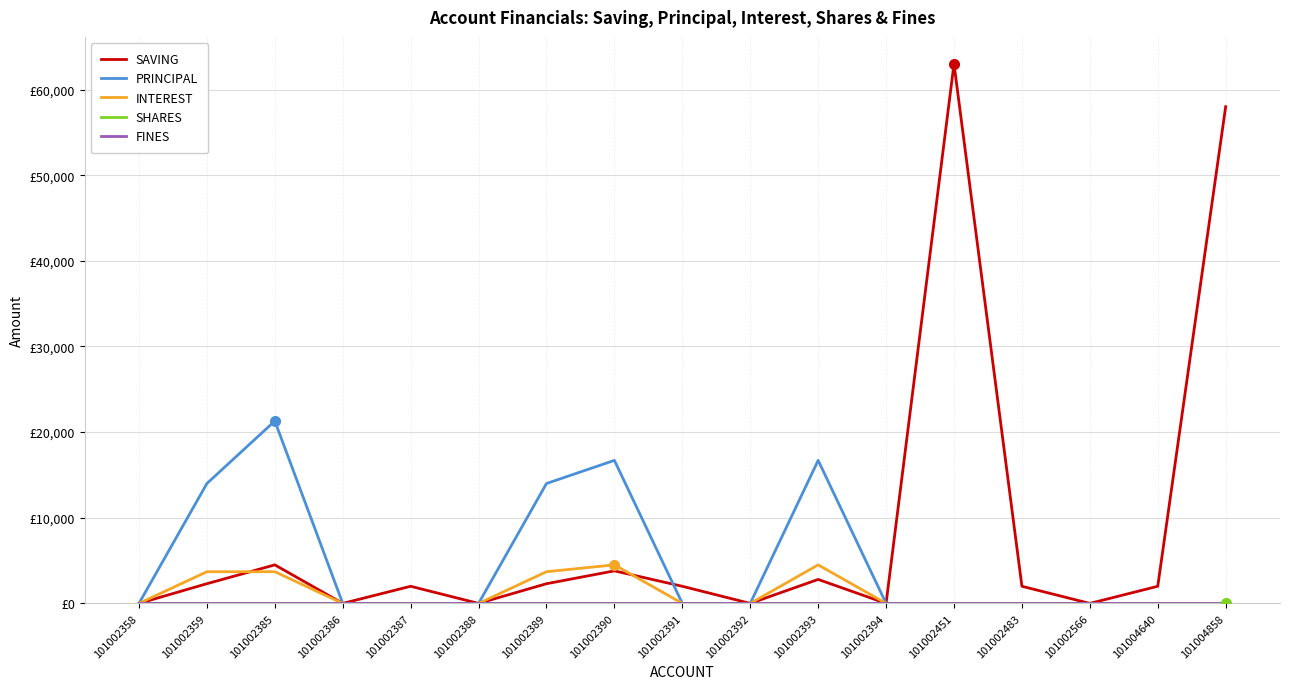

Is this an area chart (filled region under the line)?

No